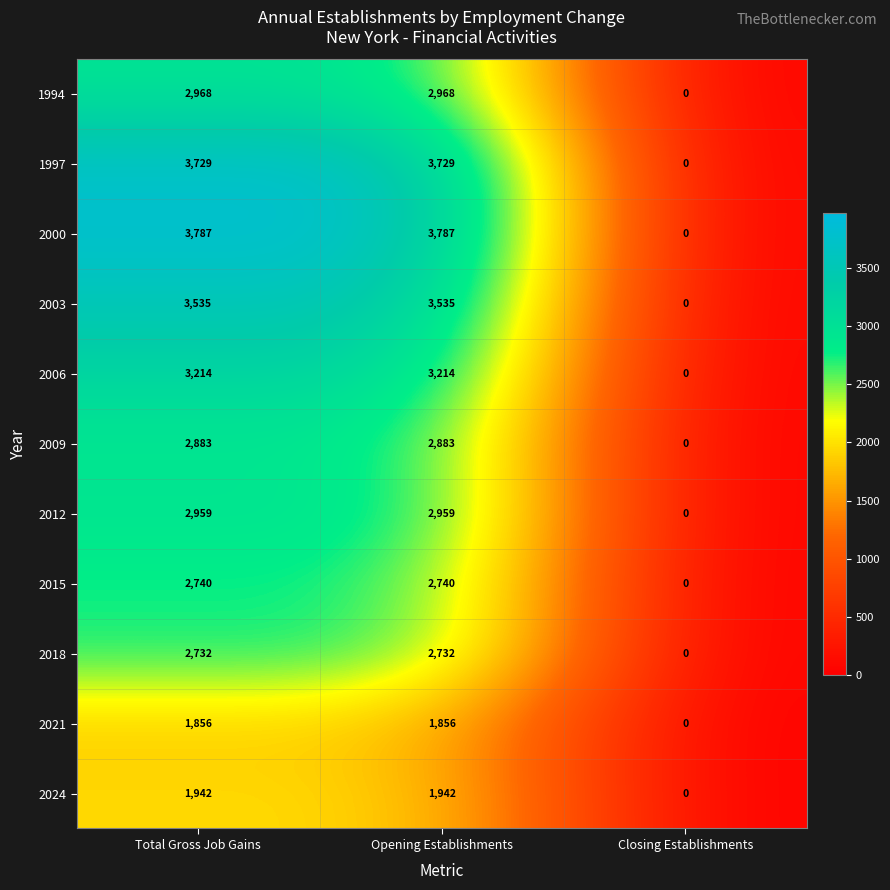

List the series in order of their peak value, lowest first.

2021, 2024, 2018, 2015, 2009, 2012, 1994, 2006, 2003, 1997, 2000